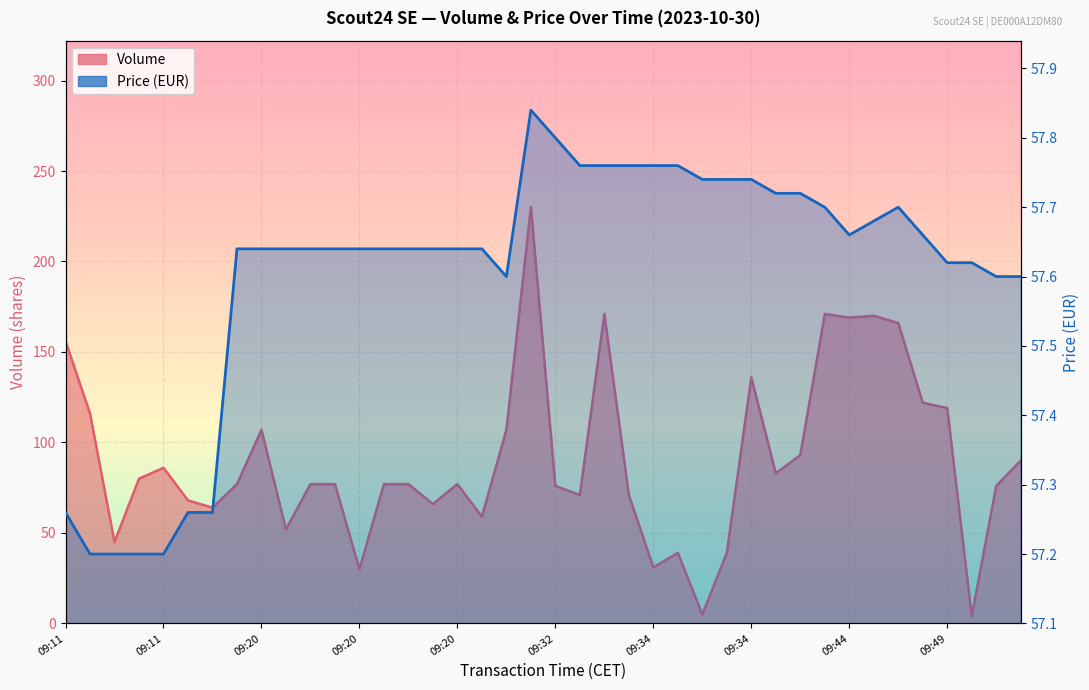

At which label does Price reach its minimum?

09:11